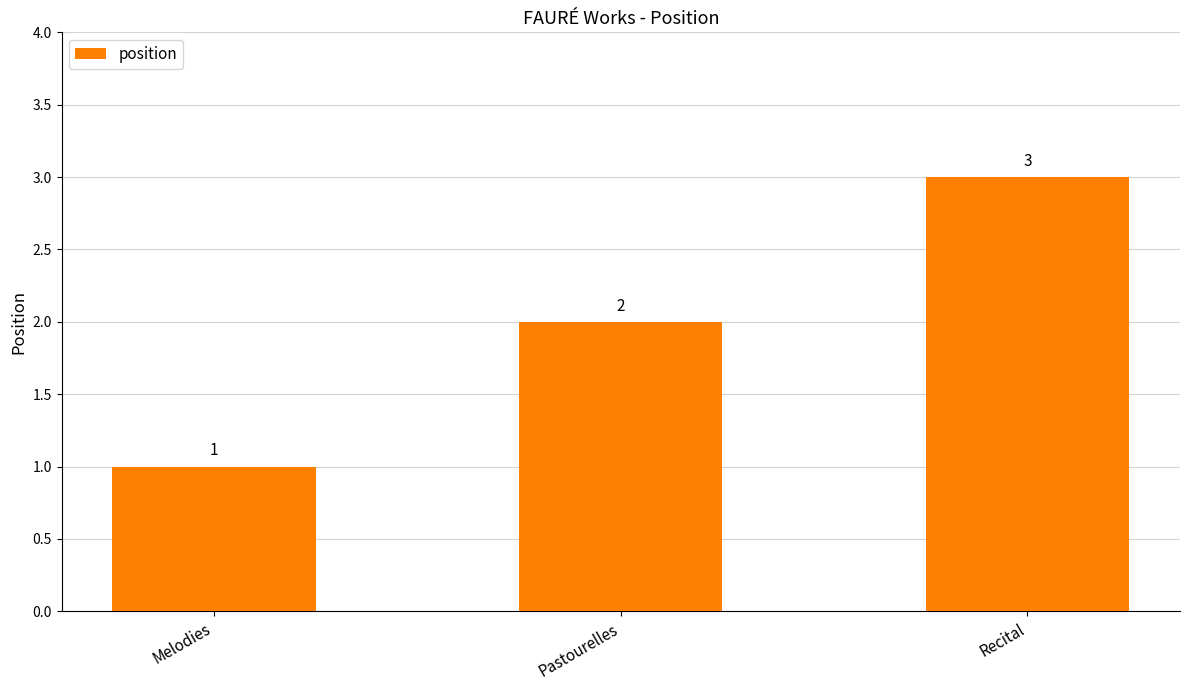

The value at Recital is 2. True or false?

False